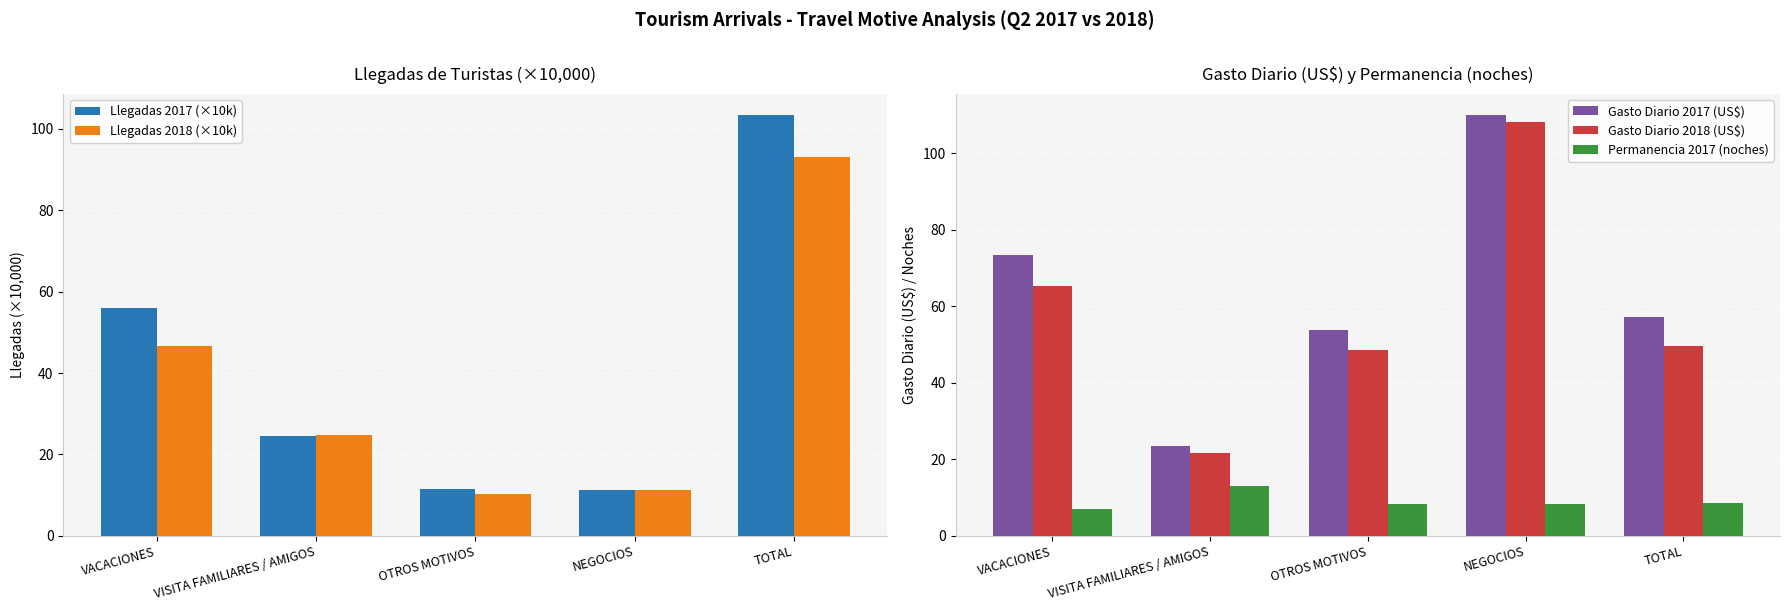

At which label does Gasto Diario 2017 (US$) first exceed 57?

VACACIONES